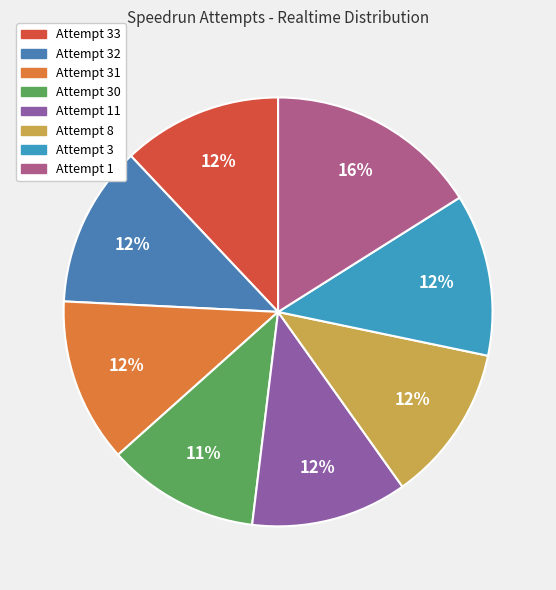

True or false: Attempt 1 accounts for 7% of the total.

False